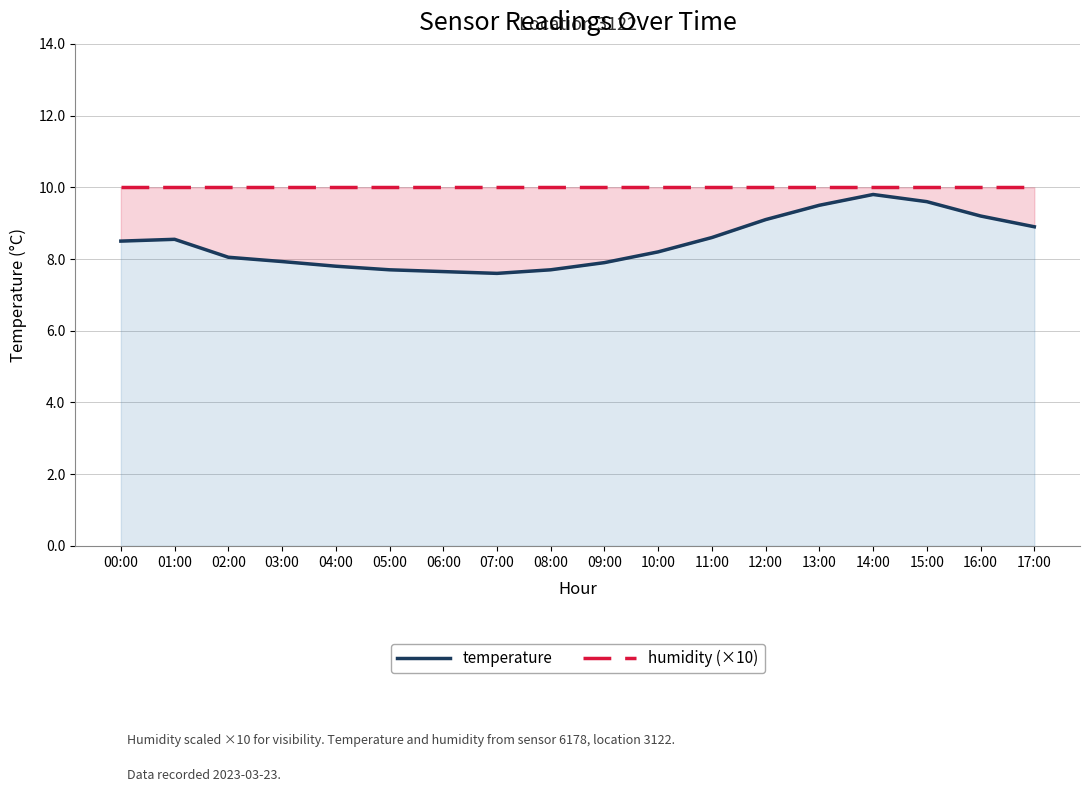

Is the value of humidity (×10) at 00:00 greater than the value of temperature at 16:00?

Yes